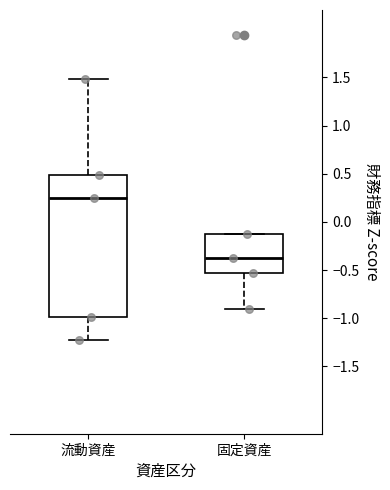

Reading left to right, read every box against the y-axis: the position of its median line, the range the box covers, and the ends of its whiskers. The values are not printed on the chart, so give them approximately, as read against the axis.

流動資産: median 0.25, box -1.00 to 0.50, whiskers -1.25 to 1.50
固定資産: median -0.35, box -0.55 to -0.15, whiskers -0.90 to -0.15